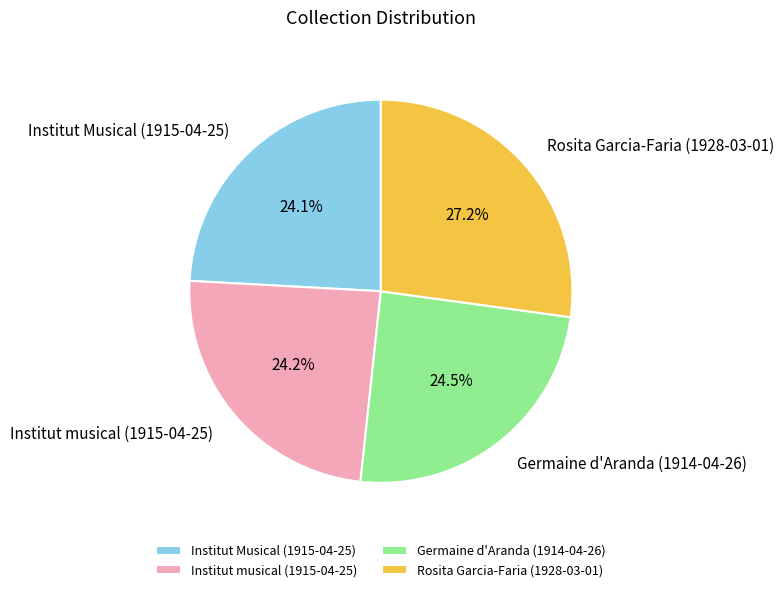

Is it true that Institut musical (1915-04-25) is 13% of the pie?

False